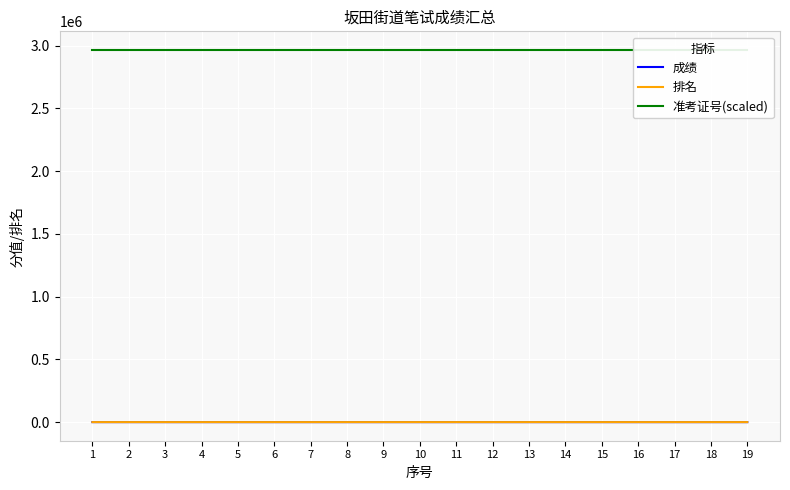

At which category is the sum across all series the highest?

1